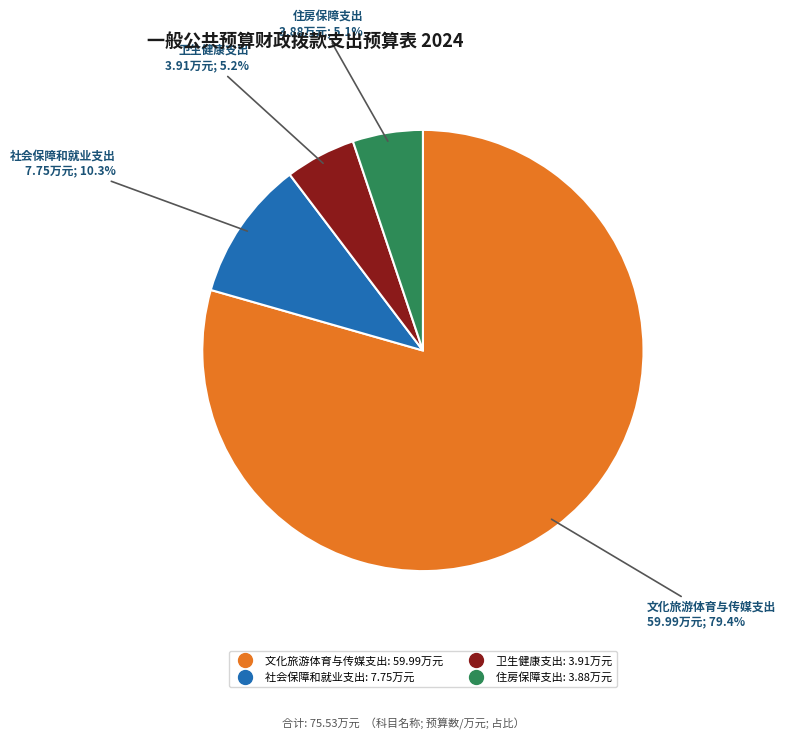

The 住房保障支出 slice represents 5% of the pie. True or false?

True